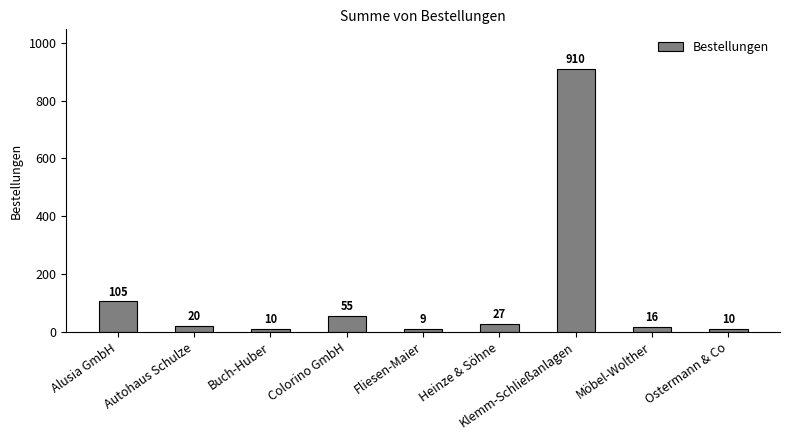

What is the difference between the maximum and minimum values?

901